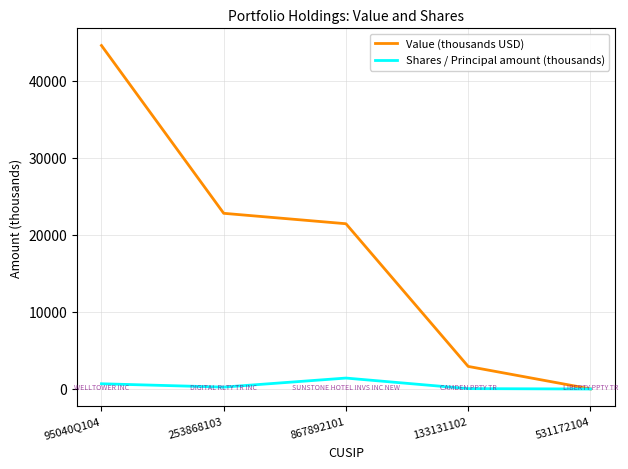

Does the chart have visible grid lines?

Yes